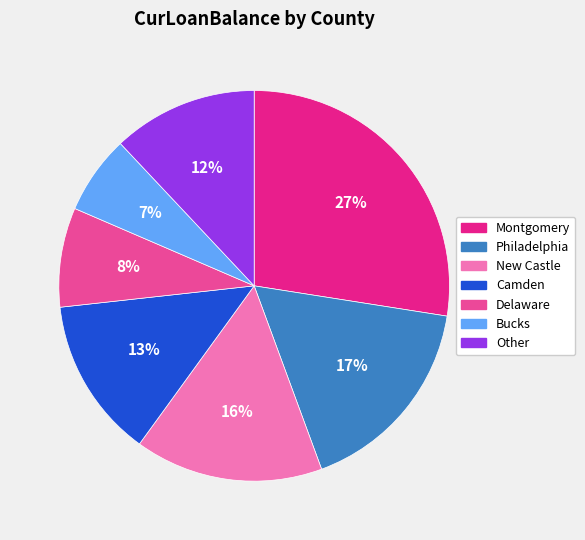

To the nearest percent, what portion does Bucks represent?

7%